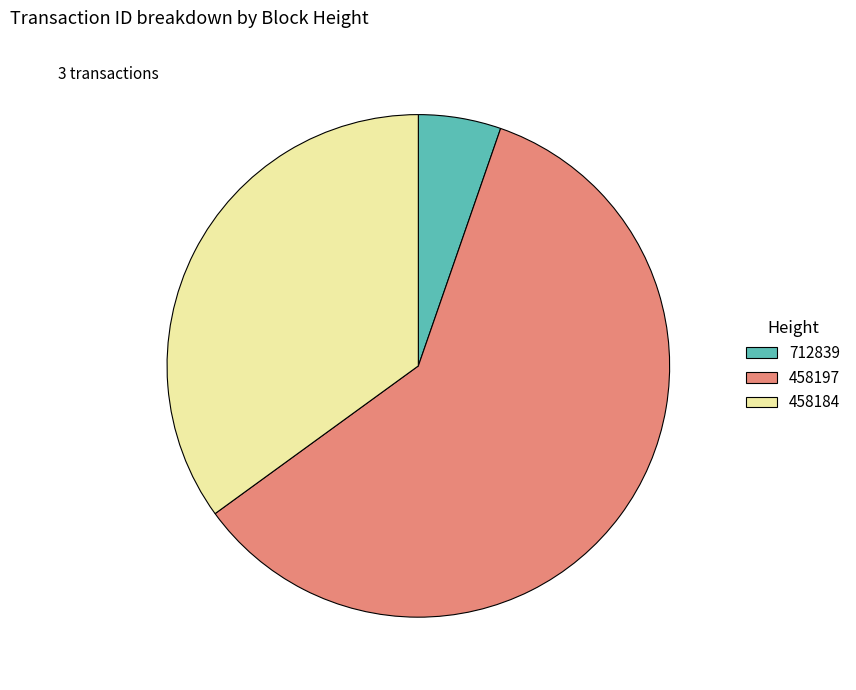

Do 712839 and 458197 together represent more than half of the pie?

Yes